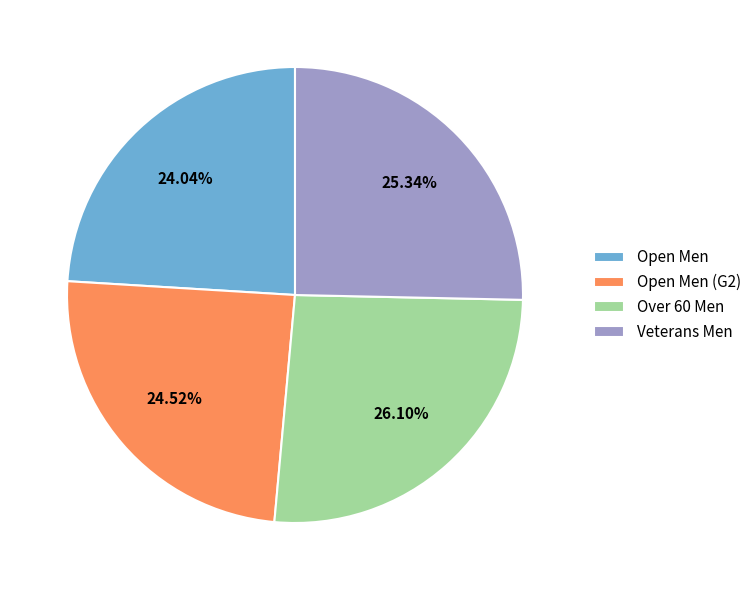

Does Veterans Men represent more than half of the total?

No